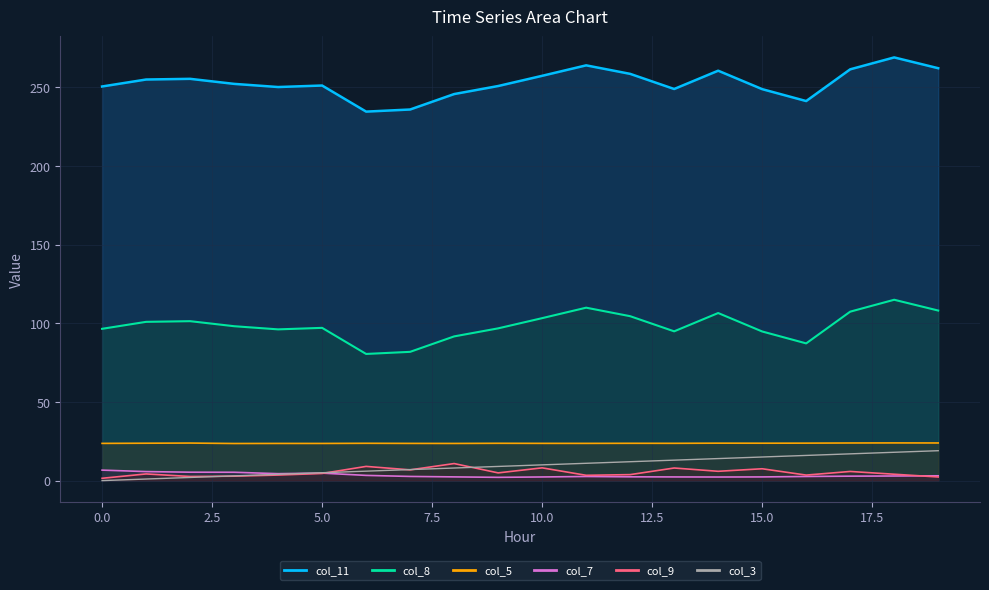

What is the value of the col_7 point at the 1st from the left?

6.7